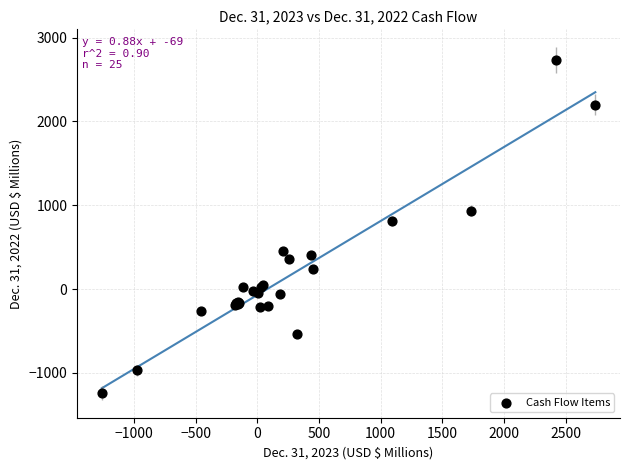

What Y value in the scatter plot is closest to 745?

814